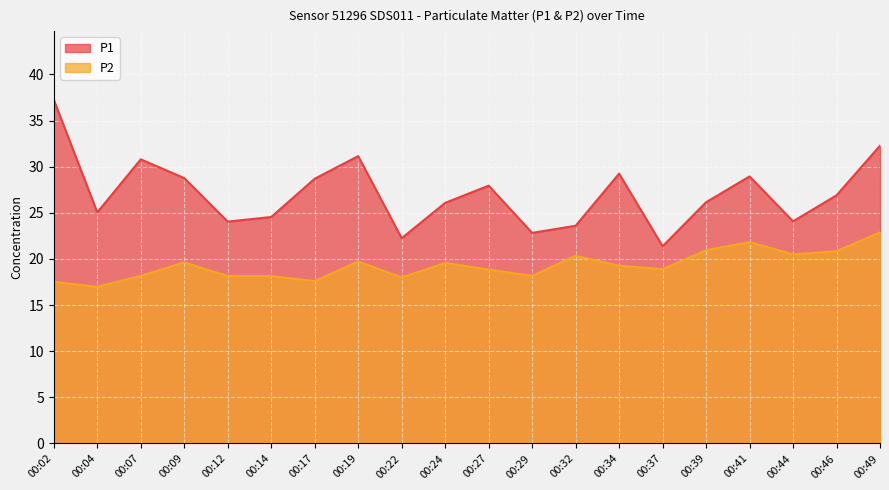

What is the value of the P1 point at the 1st from the left?

37.2